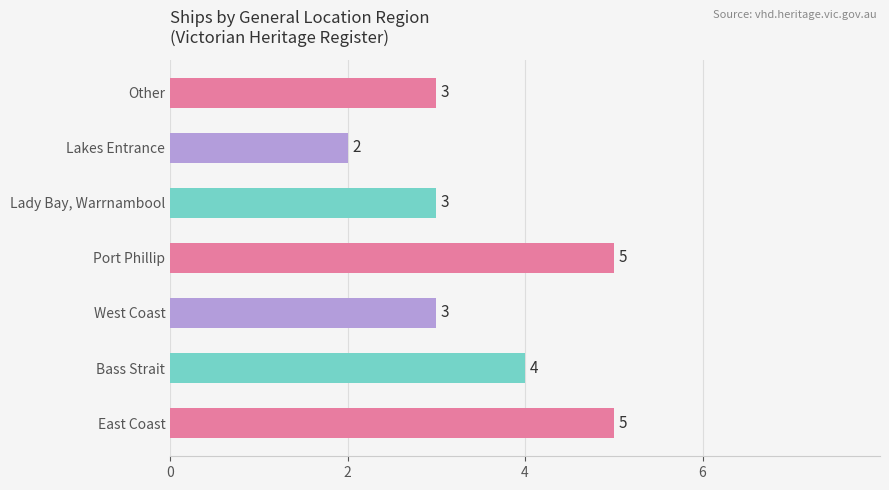

At which category does the chart reach its minimum across all series?

Lakes Entrance